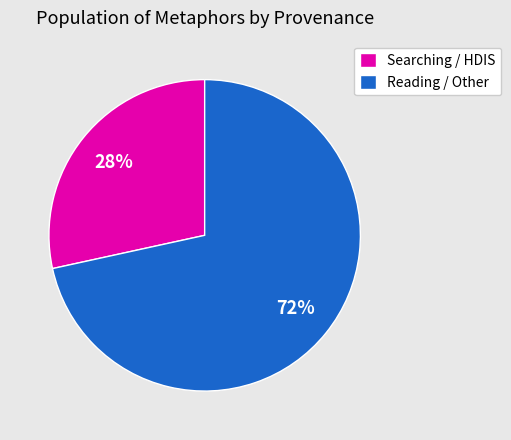

Combined, do Reading / Other and Searching / HDIS account for over 50%?

Yes